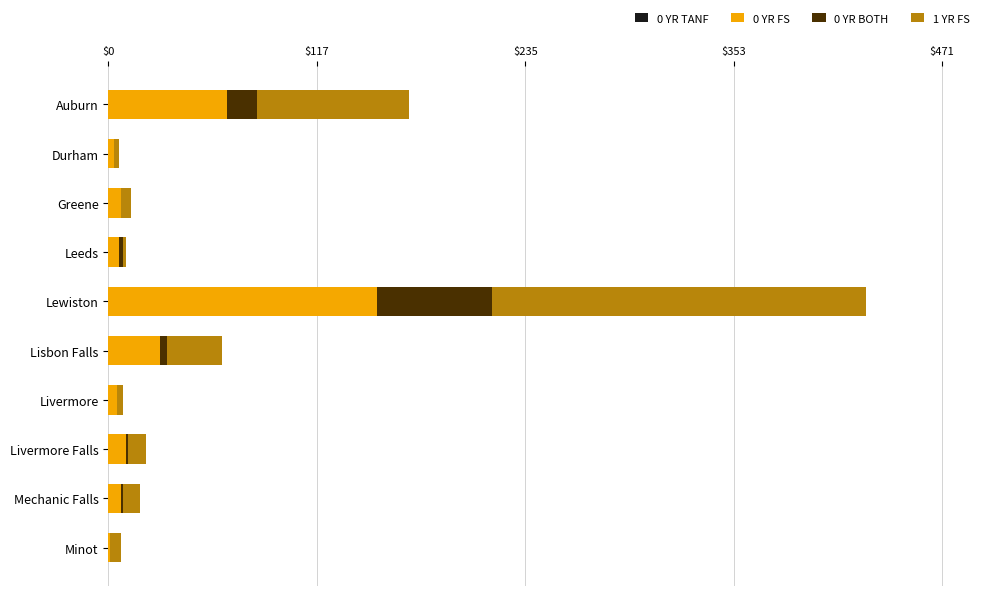

At which category is the sum across all series the highest?

Lewiston